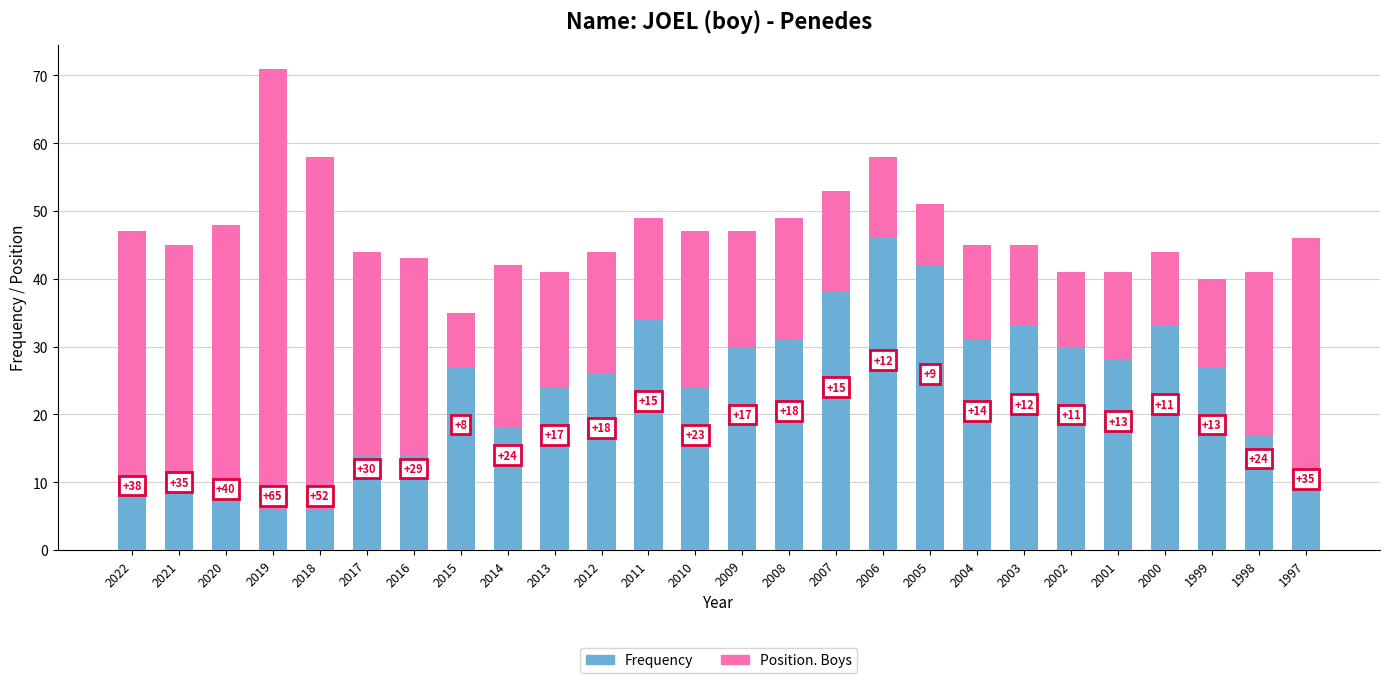

Are the bars grouped side by side (vs. stacked)?

No